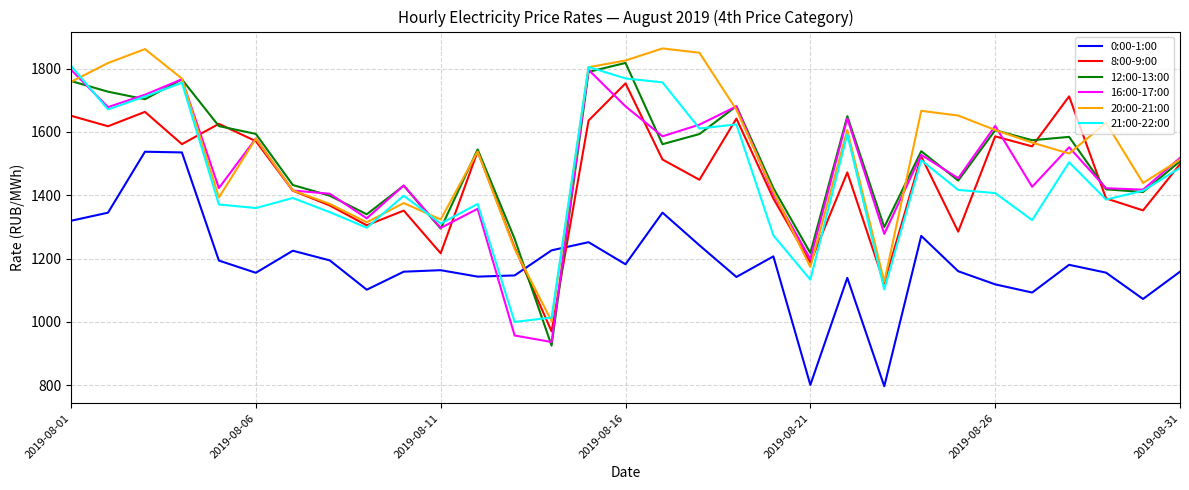

How many interior local valleys does the 21:00-22:00 series have?

10